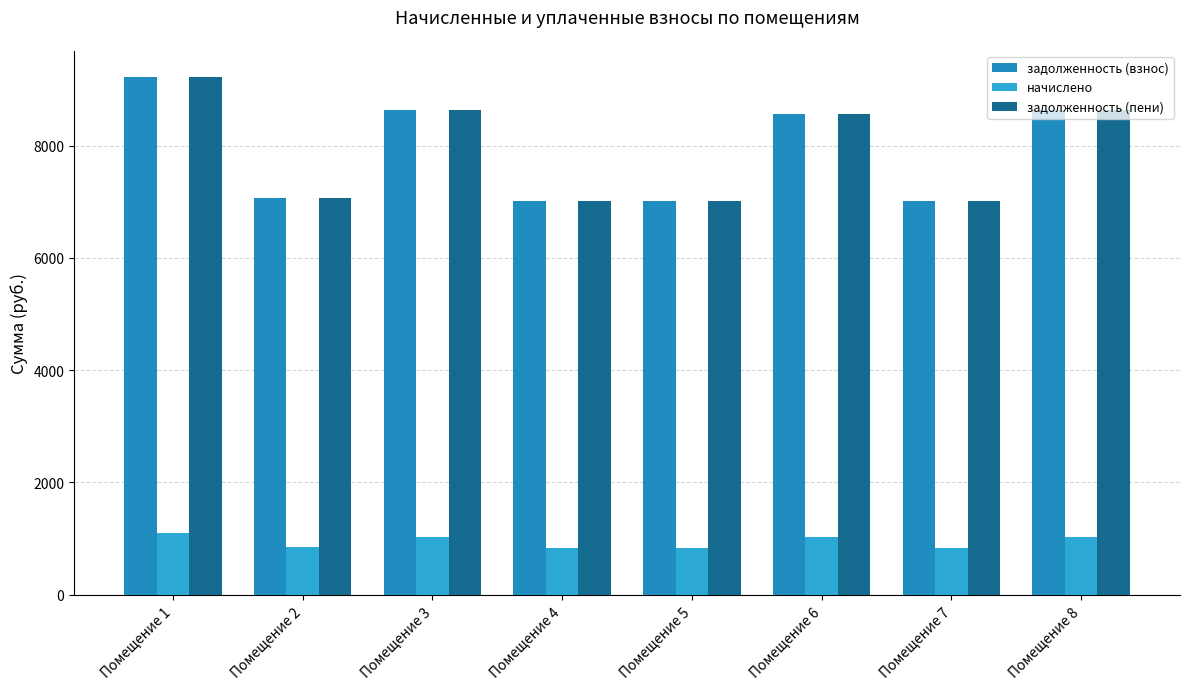

Reading left to right, list all the values displayed in this chart.

задолженность (взнос): 9231.8	7077.7	8634.5	7023.4	7023.4	8562.1	7023.4	8634.5
начислено: 1101.6	844.6	1030.3	838.1	838.1	1021.7	838.1	1030.3
задолженность (пени): 9231.8	7077.7	8634.5	7023.4	7023.4	8562.1	7023.4	8634.5